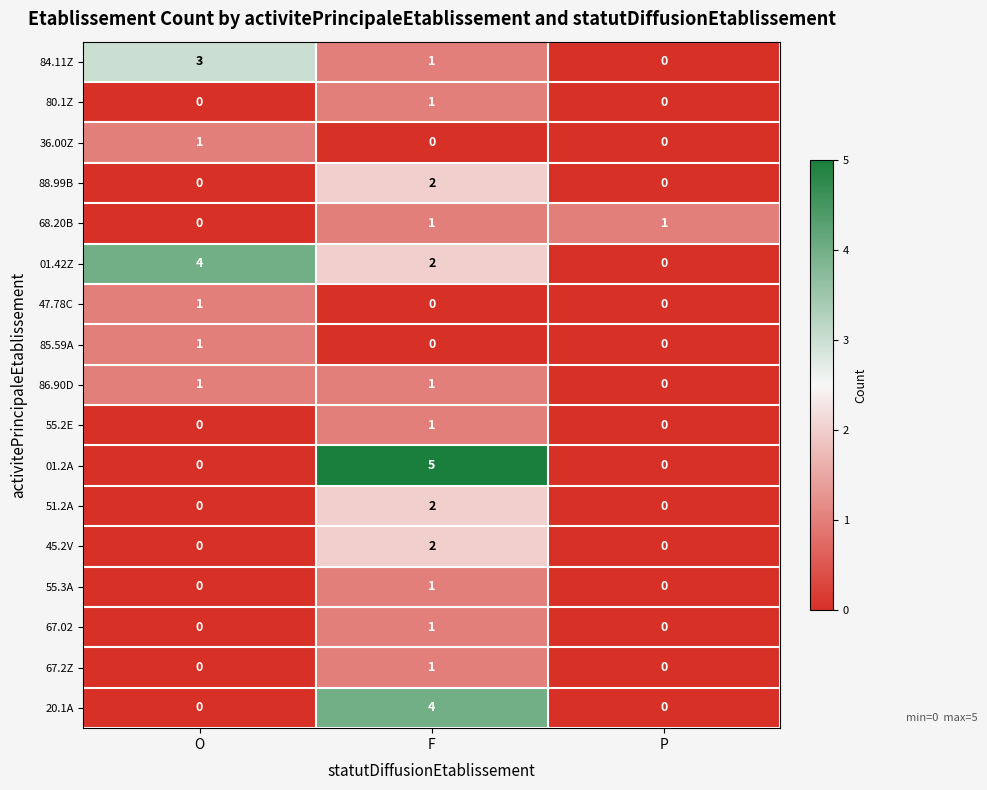

What is the total value across all series at P?

1